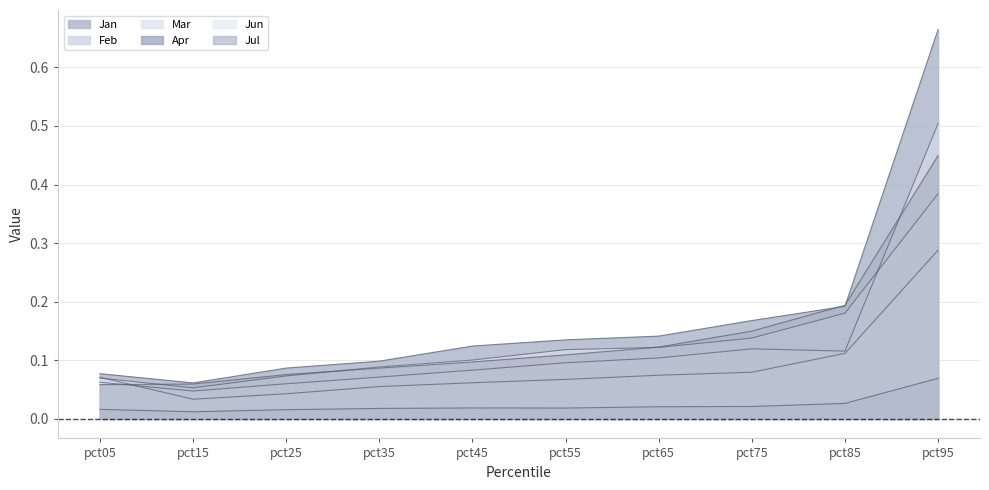

Where is Jan nearest to the value 0?

pct15